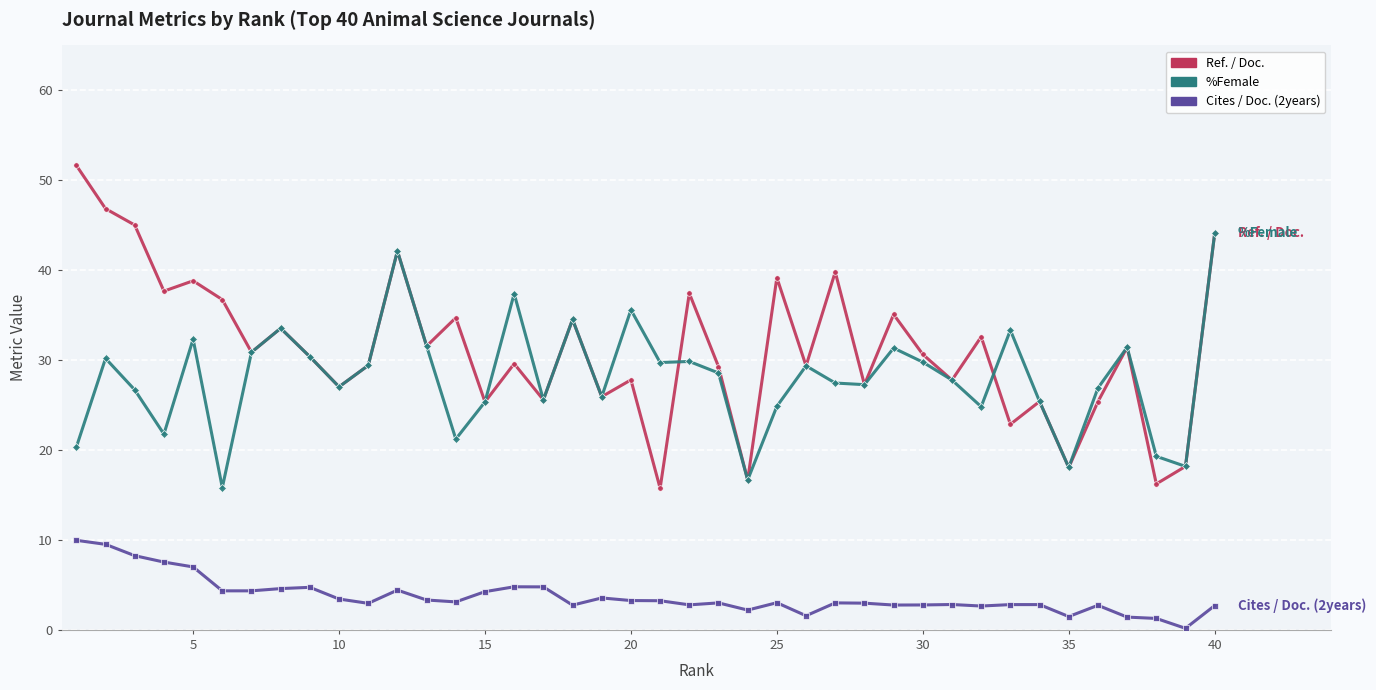

What is the difference between the second highest and minimum values in the Ref. / Doc. series?

31.1